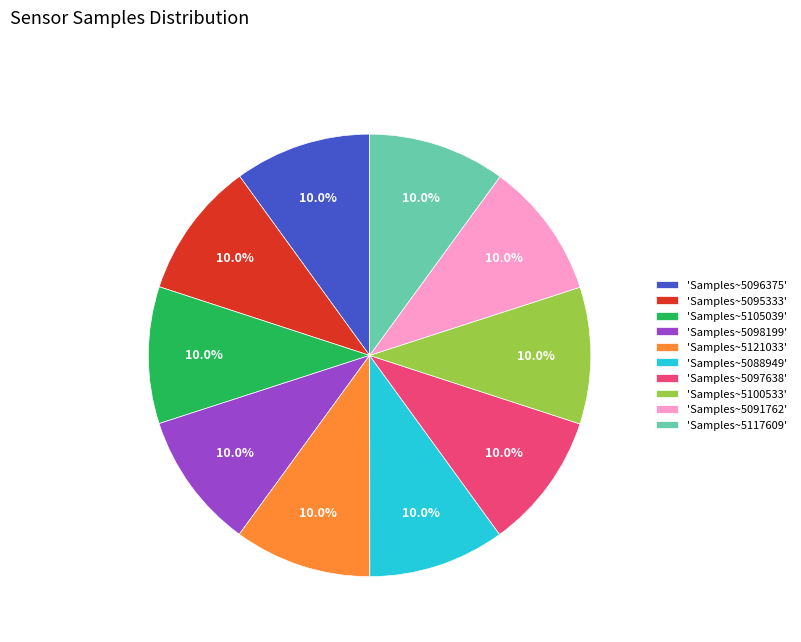

Do 'Samples~5097638' and 'Samples~5091762' together represent more than half of the pie?

No